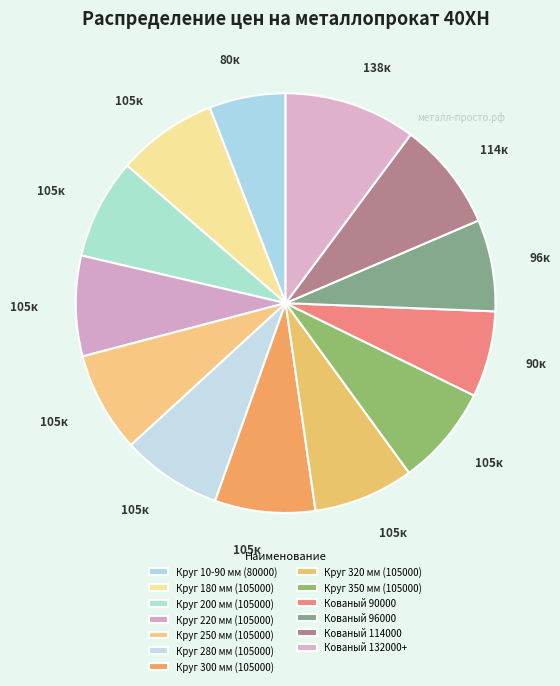

Count the number of slices in the pie.

13